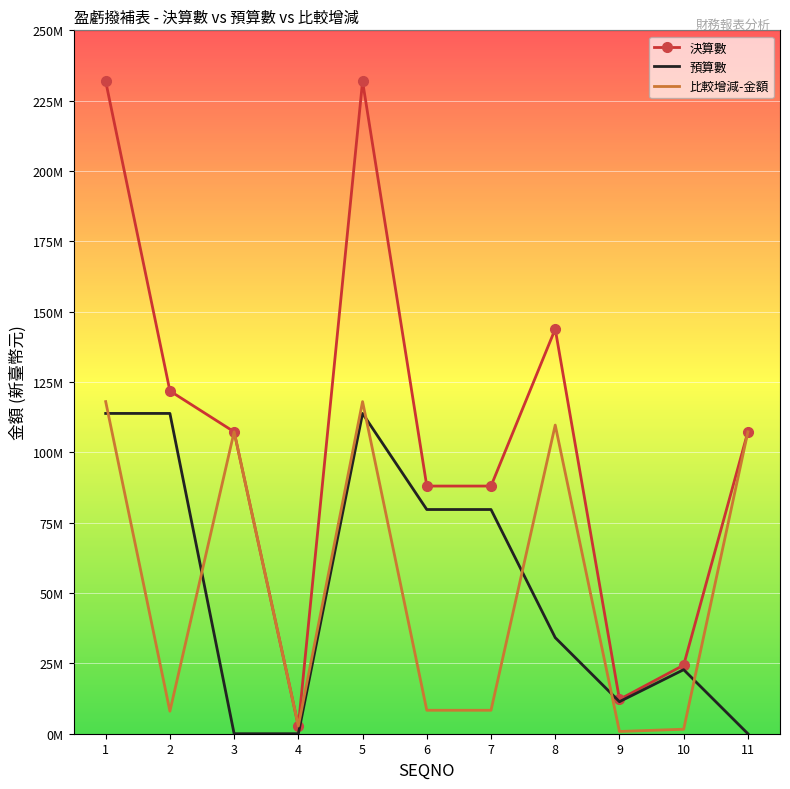

What are all the series names shown in the legend?

決算數, 預算數, 比較增減-金額